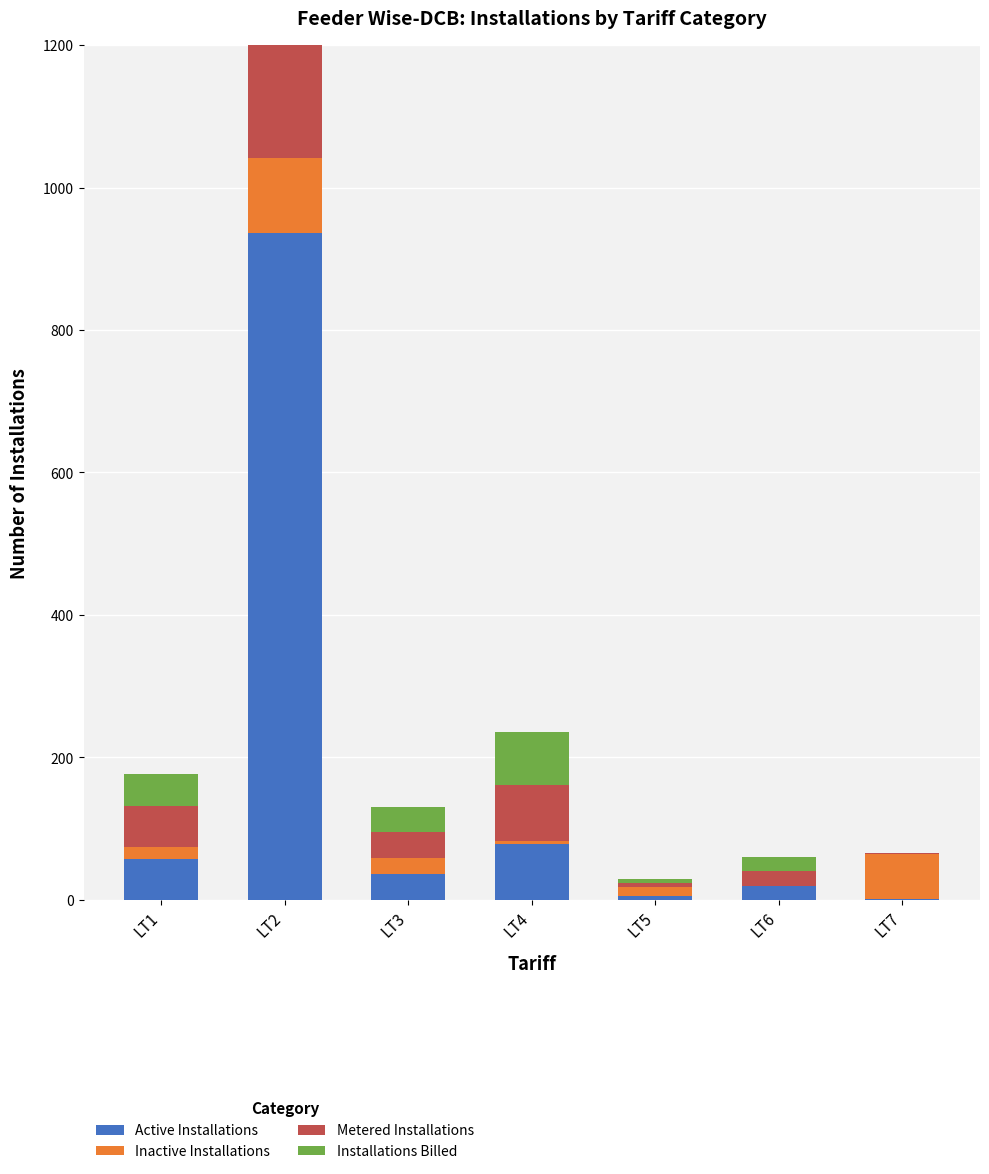

Which has a higher value, LT2 or LT4?

LT2